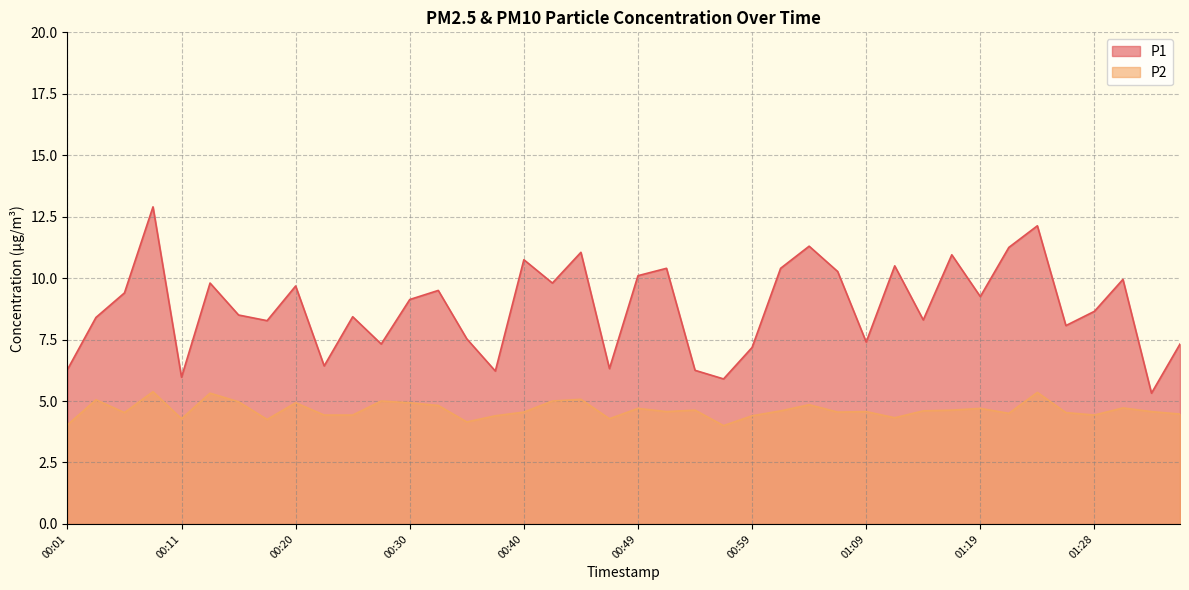

What is the difference between the P1 values at 01:16 and 00:06?

1.5